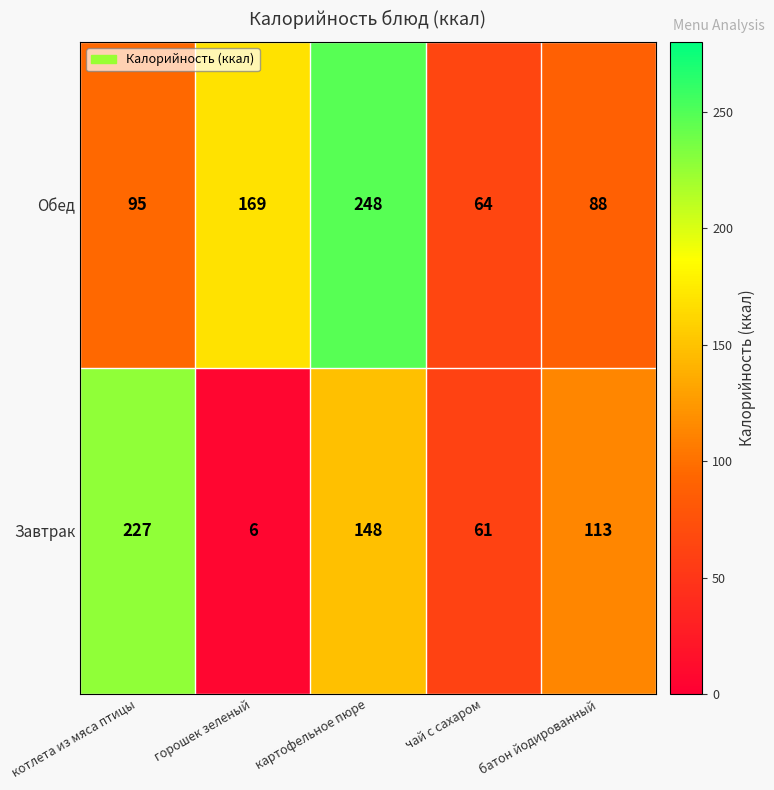

True or false: Обед has a value of 104 at чай с сахаром.

False